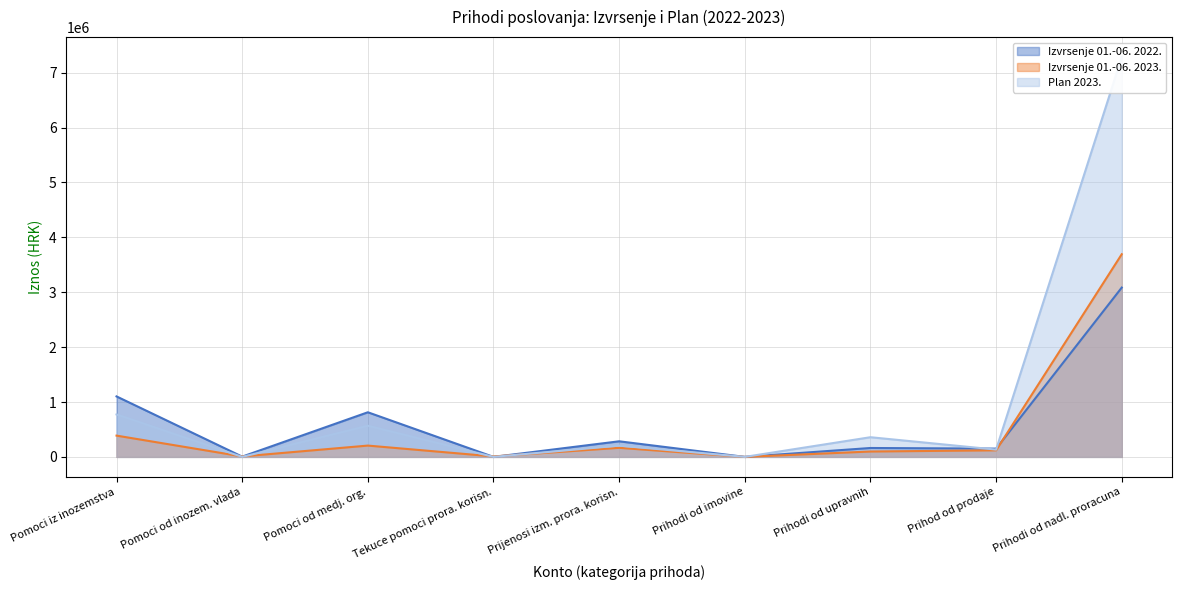

Is the value of Izvrsenje 01.-06. 2023. at Prihod od prodaje greater than the value of Izvrsenje 01.-06. 2022. at Pomoci iz inozemstva?

No